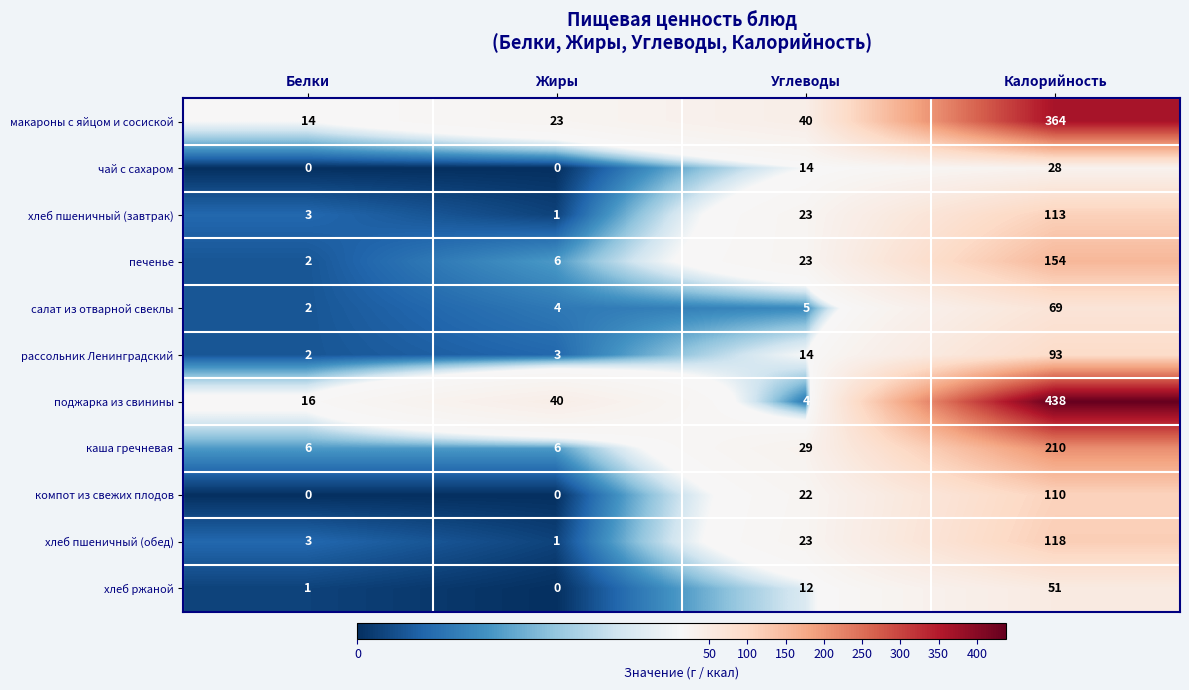

Is it true that чай с сахаром equals 37 at Калорийность?

False